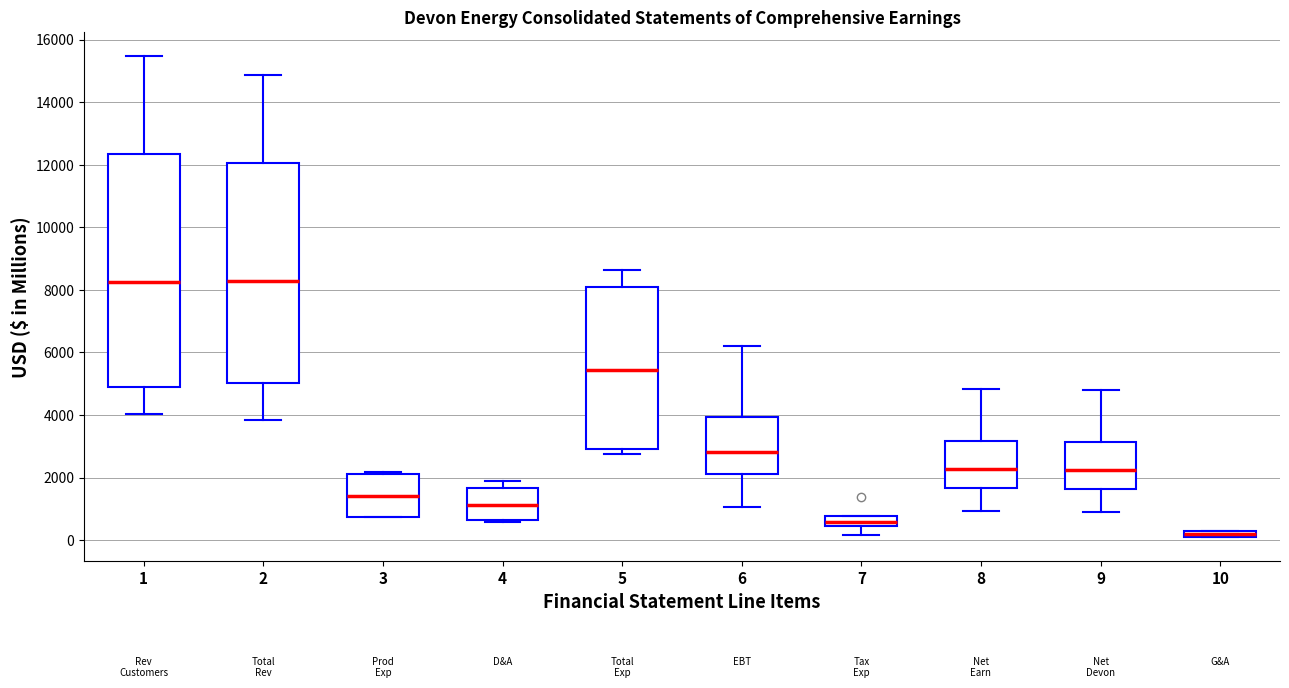

Which box is the tallest, from its lower edge to its upper edge?

1